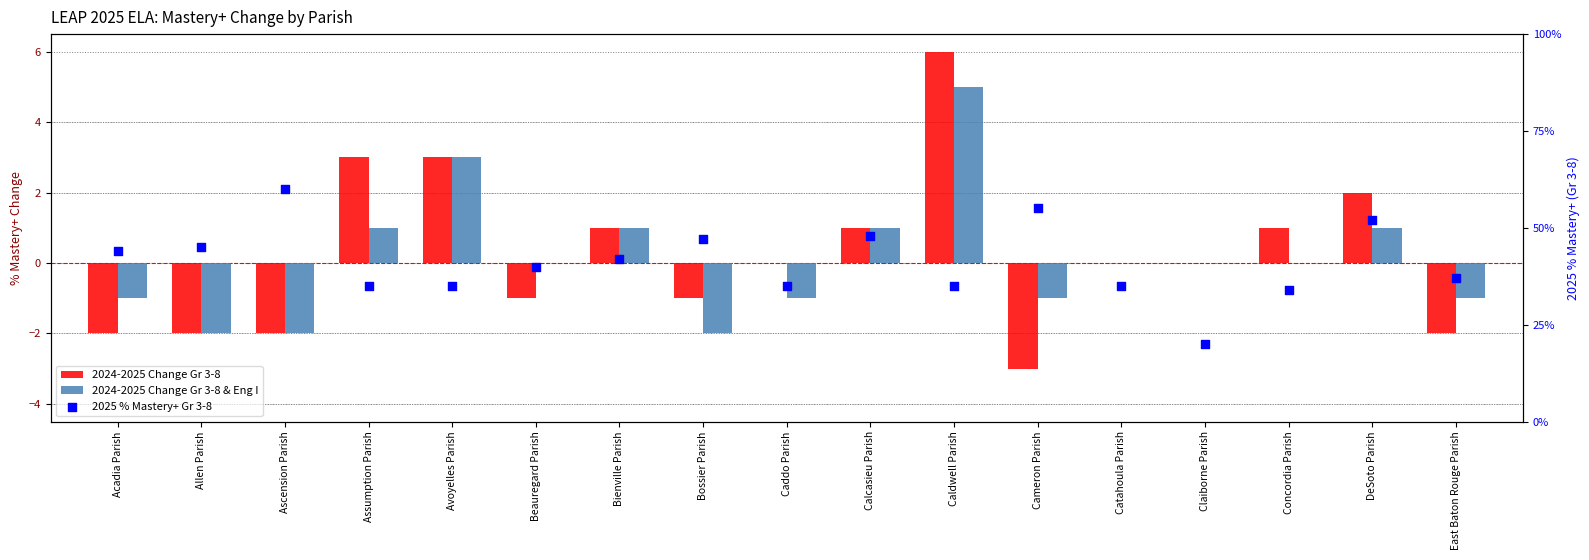

Which series has the largest Y range (max minus min)?

2025 % Mastery+ Gr 3-8